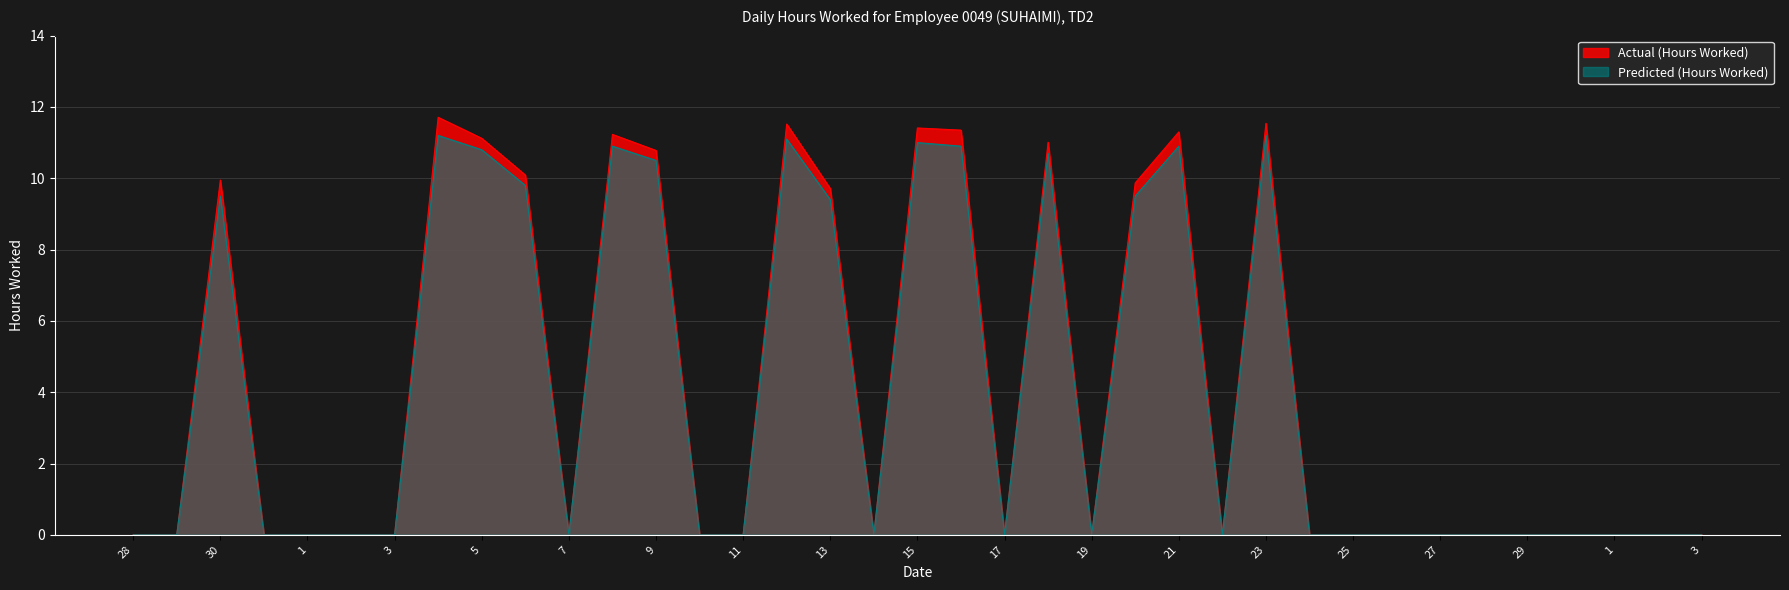

Which series changed the most between 7 and 18?

Actual (Hours Worked)